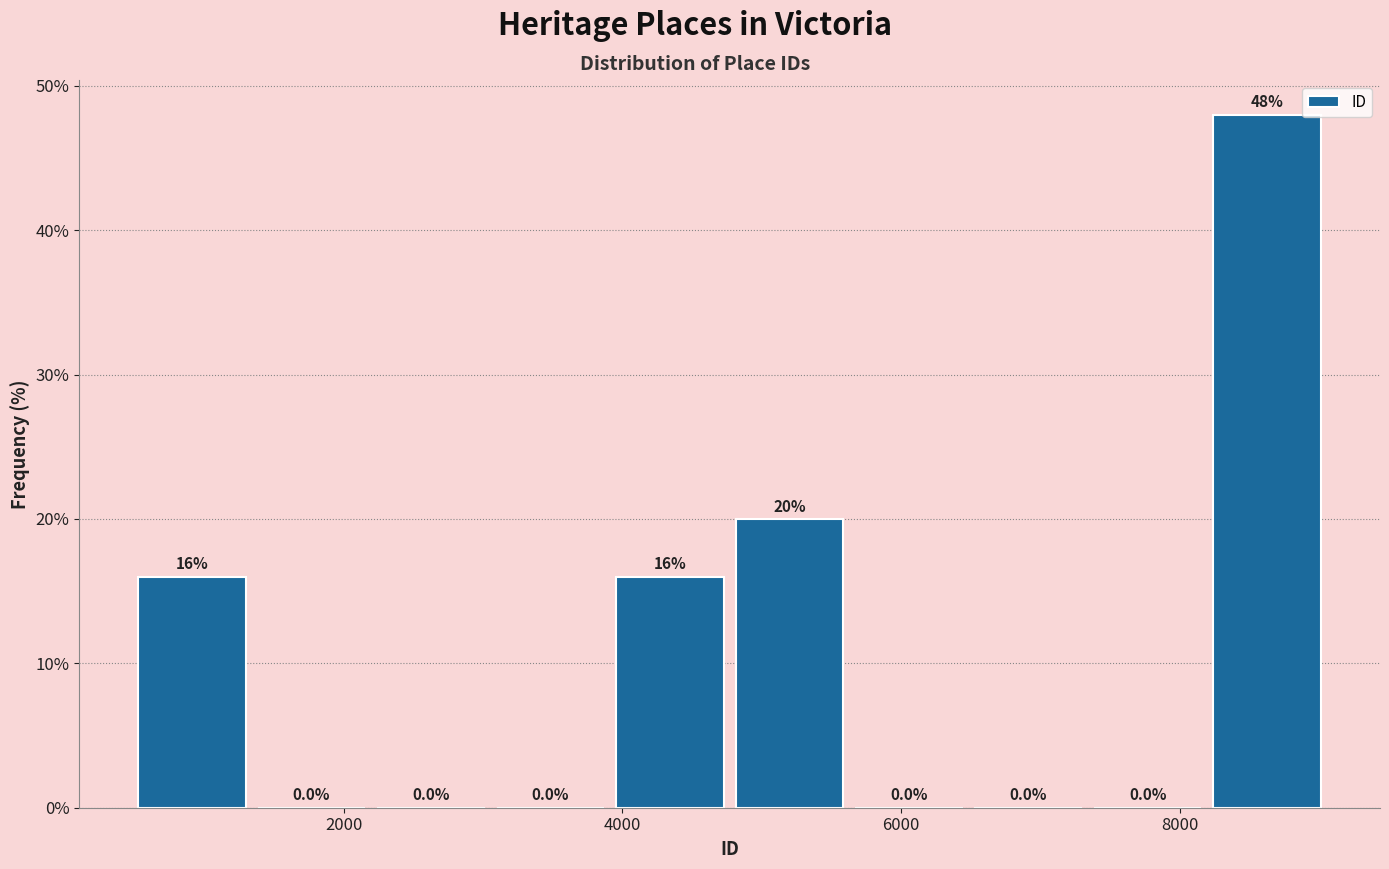

Reading left to right, transcribe this chart: for each bar, give the range it covers on the x-axis and its height. The bar edges are not printed on the chart, so give them approximately, as read against the axis.

600 to 1400: 16.0
1400 to 2200: 0.0
2200 to 3000: 0.0
3000 to 4000: 0.0
4000 to 4800: 16.0
4800 to 5600: 20.0
5600 to 6600: 0.0
6600 to 7400: 0.0
7400 to 8200: 0.0
8200 to 9200: 48.0